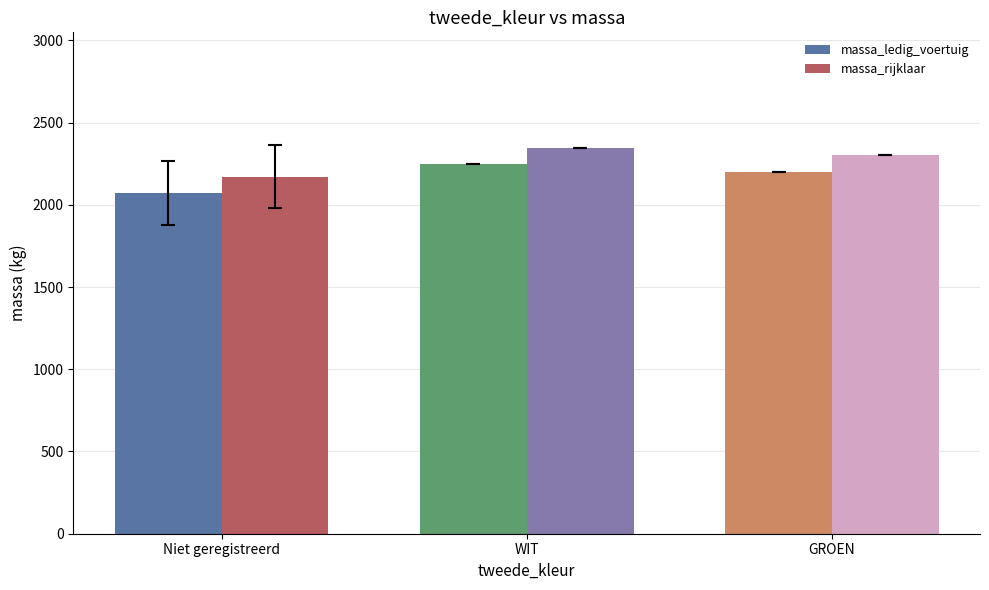

What is the total value across all series at Niet geregistreerd?

4243.6